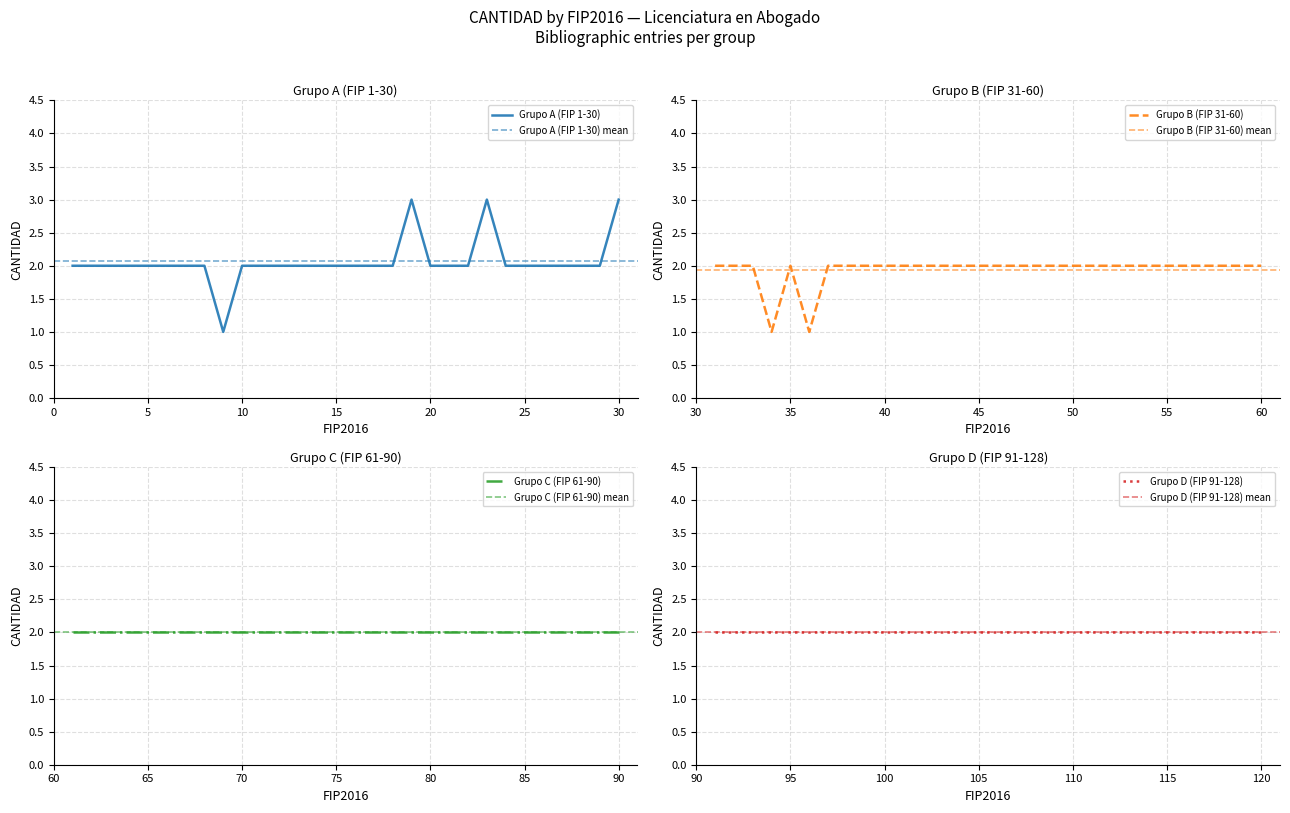

The value of CANTIDAD=2 at 5 is 2. True or false?

True